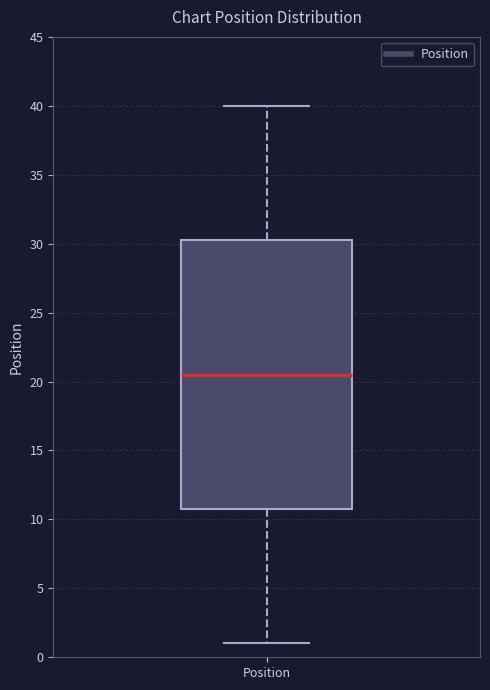

Read this box plot against the y-axis: the position of the median line, the range covered by the box, and the ends of both whiskers. The values are not printed on the chart, so give them approximately, as read against the axis.

median 20.5, box 11.0 to 30.5, whiskers 1.0 to 40.0